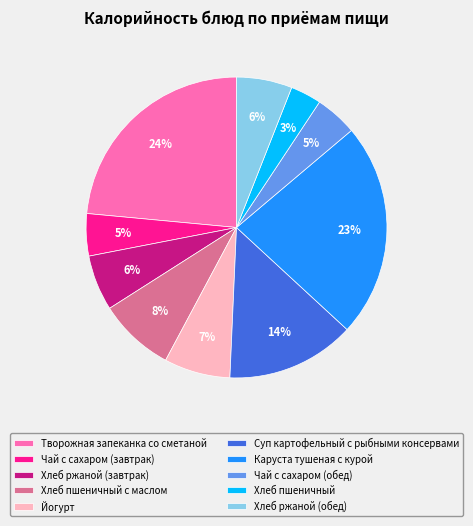

How many segments does this pie chart have?

10